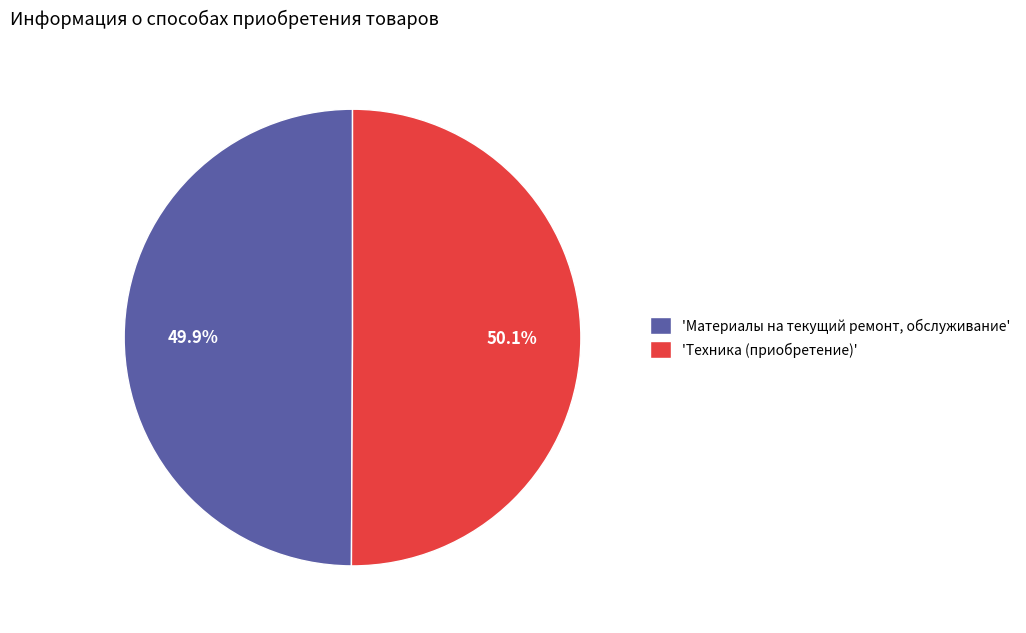

What is the ratio of the value at 'Техника (приобретение)' to the value at 'Материалы на текущий ремонт, обслуживание'?

1.0